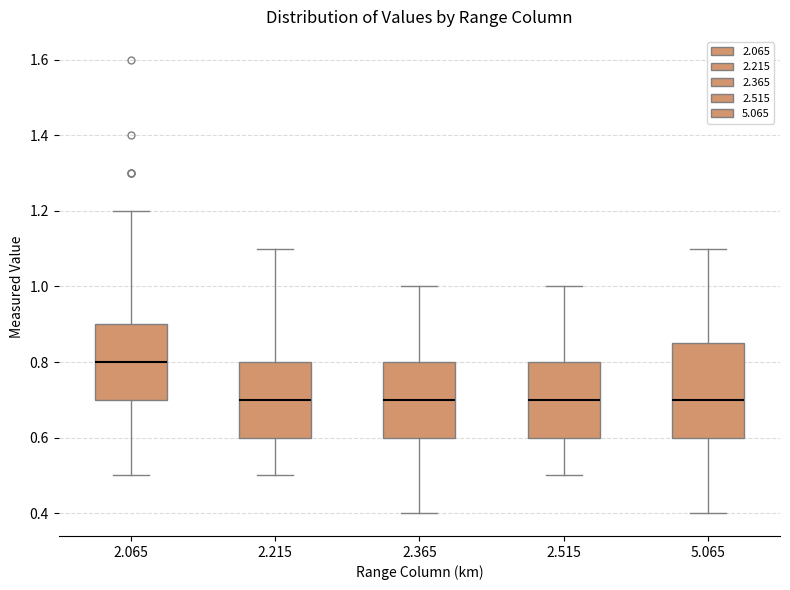

Where does the lower whisker of the box at x = 2.065 end on the y-axis? The values are not printed on the chart, so give them approximately, as read against the axis.

0.50